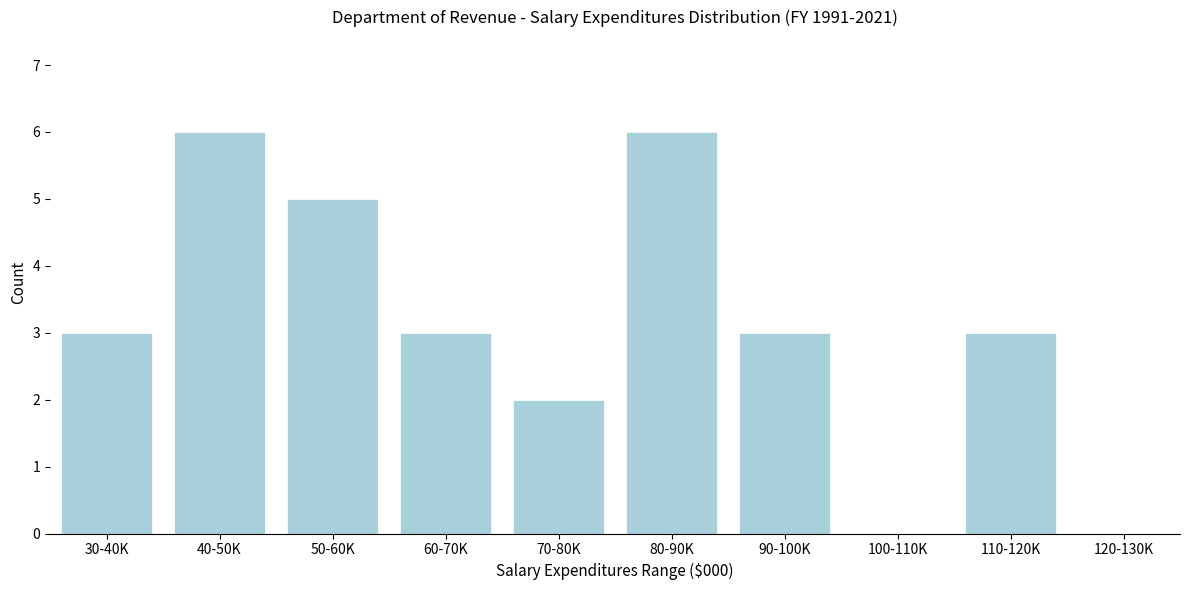

Reading right to left, extract all data points from this chart.

120-130K=0	110-120K=3	100-110K=0	90-100K=3	80-90K=6	70-80K=2	60-70K=3	50-60K=5	40-50K=6	30-40K=3